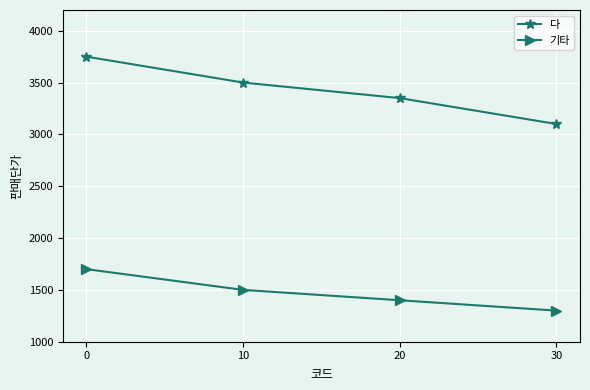

What is the total value across all series at 30?

4400